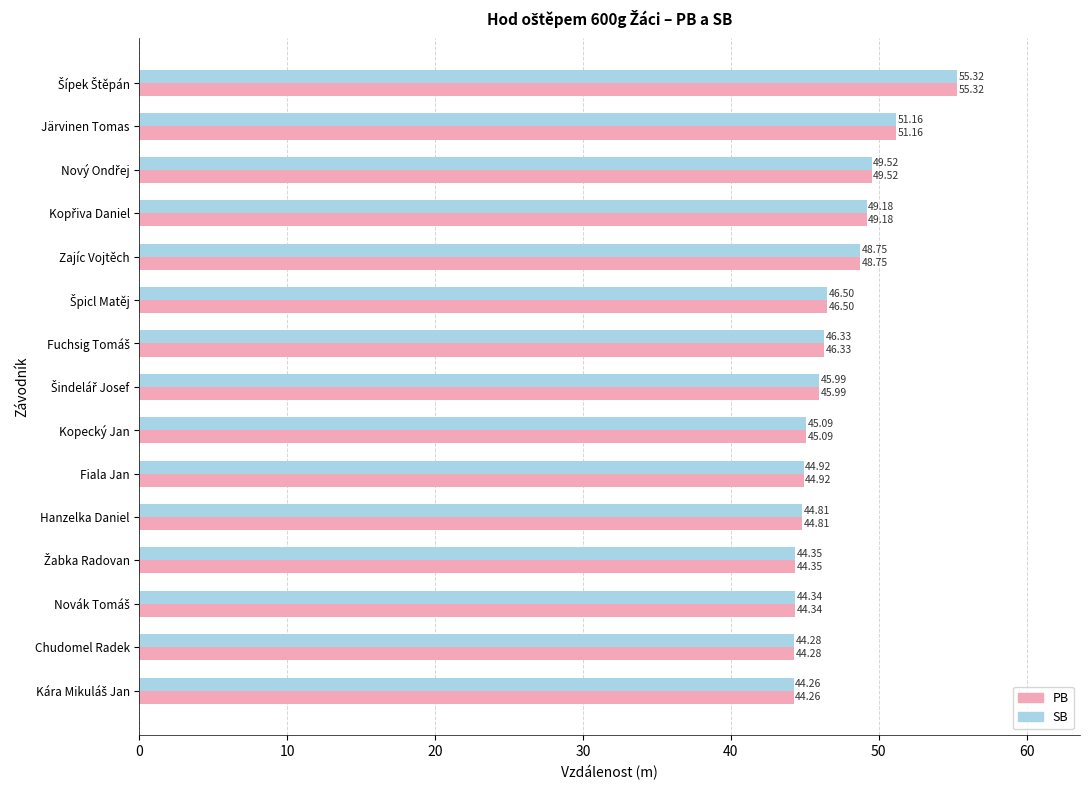

What is the minimum value shown in the chart?

44.3